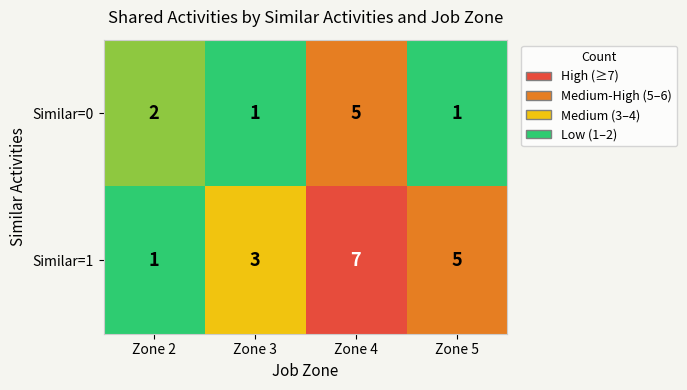

Which series has the largest total across all categories?

Similar=1